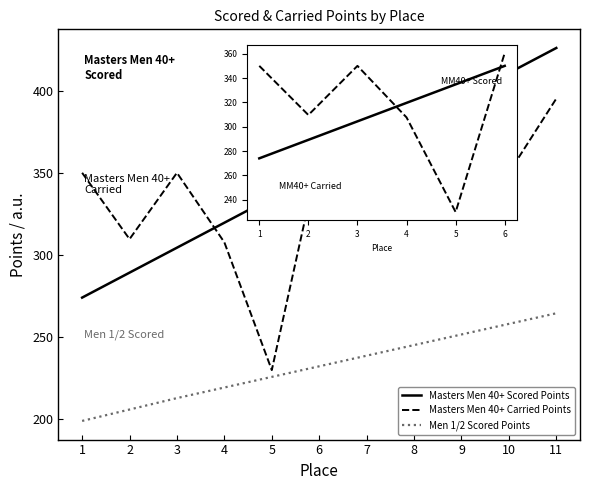

At which category does the chart reach its minimum across all series?

1